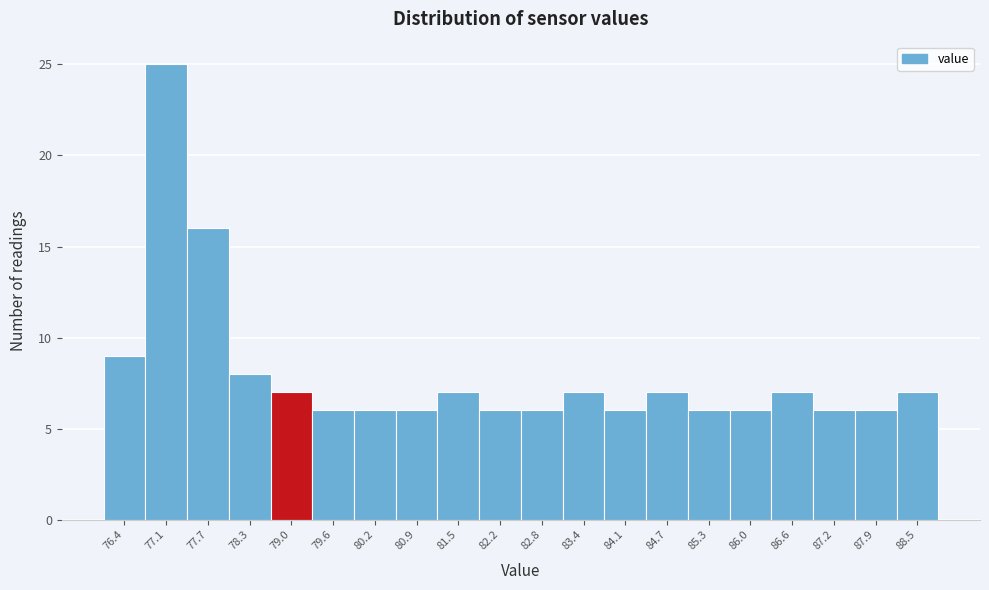

Reading right to left, transcribe all the data shown in this chart.

7	6	6	7	6	6	7	6	7	6	6	7	6	6	6	7	8	16	25	9